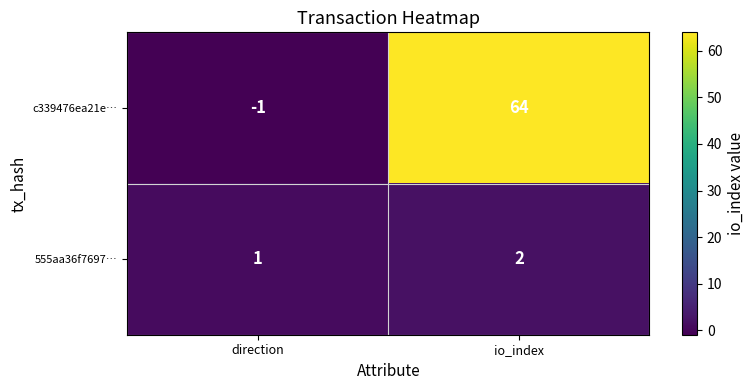

Which category has the highest value across all series?

io_index